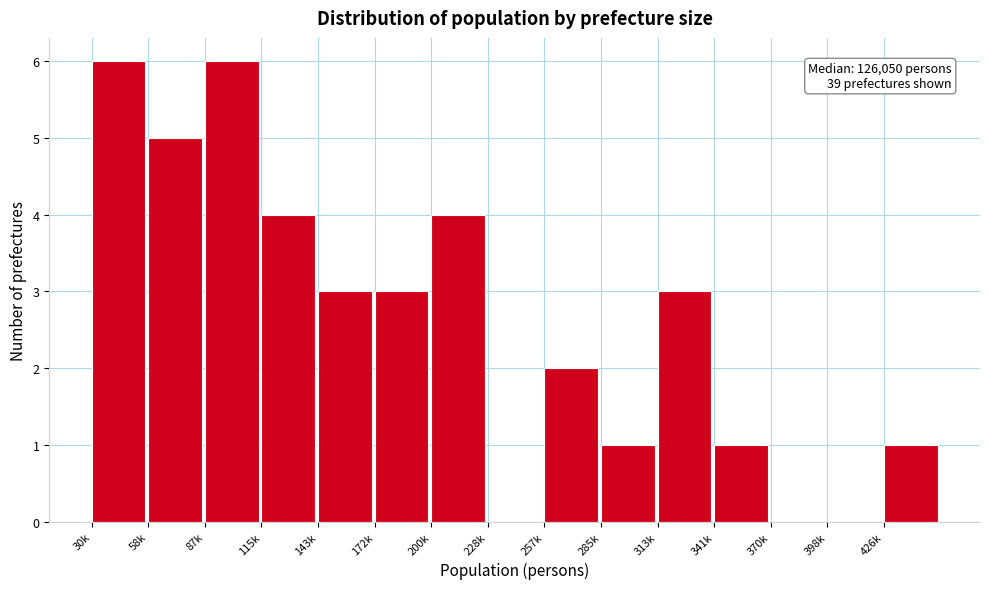

Reading left to right, extract all data points from this chart.

30k=6	58k=5	87k=6	115k=4	143k=3	172k=3	200k=4	228k=0	257k=2	285k=1	313k=3	341k=1	370k=0	398k=0	426k=1